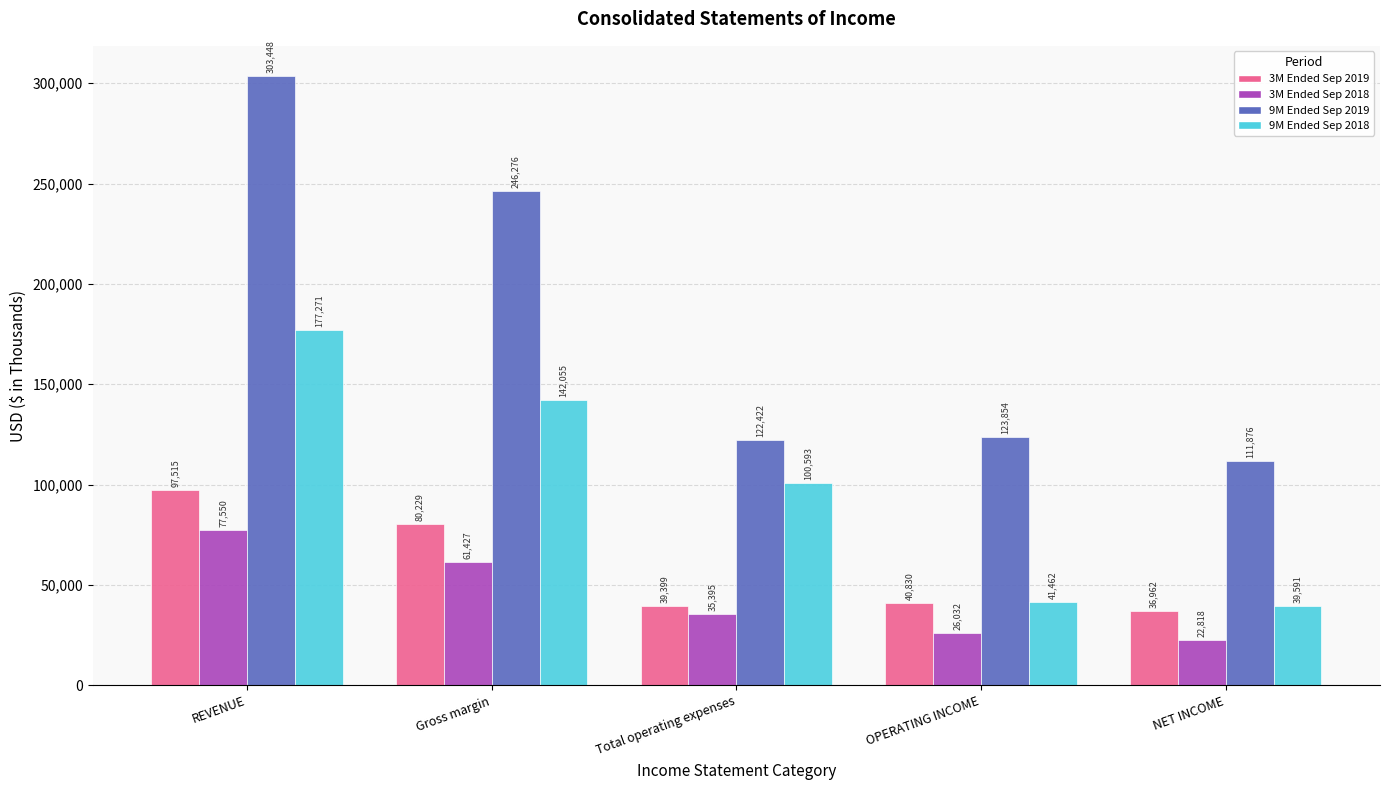

How many data points in 3M Ended Sep 2019 are less than 40830?

2